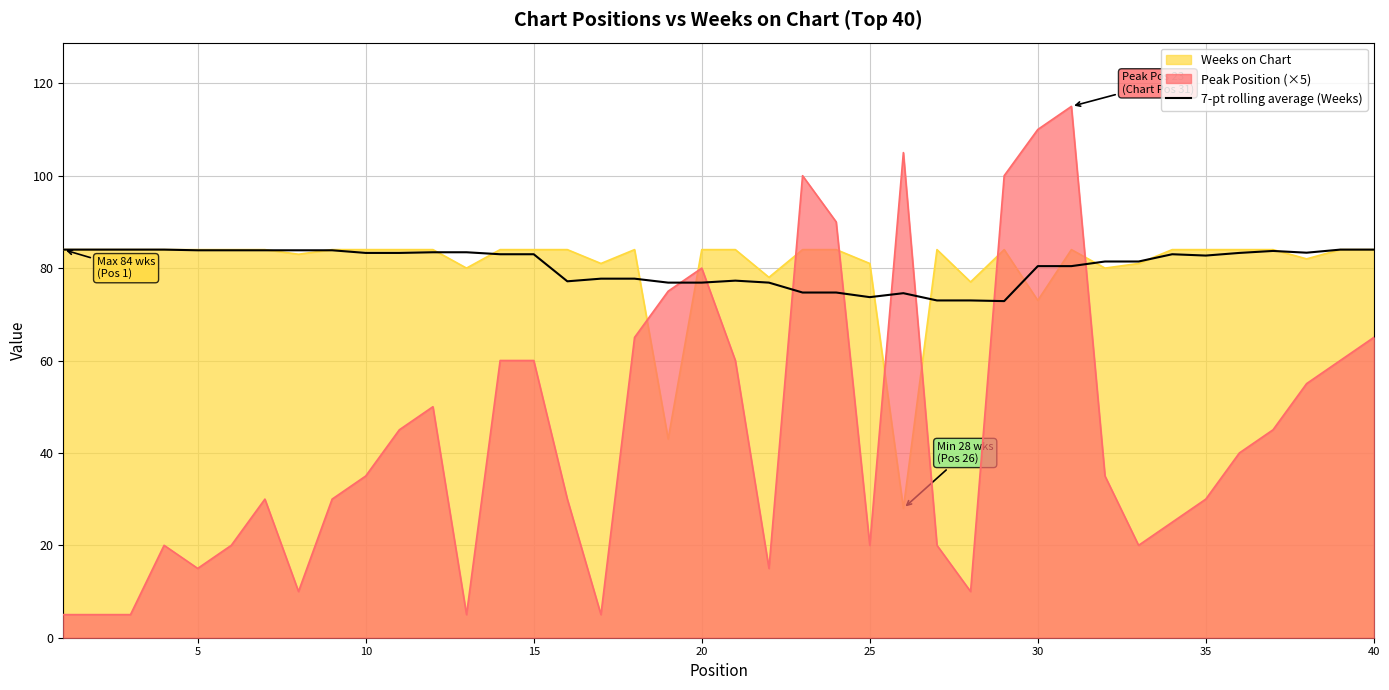

How many lines are shown in the chart?

3